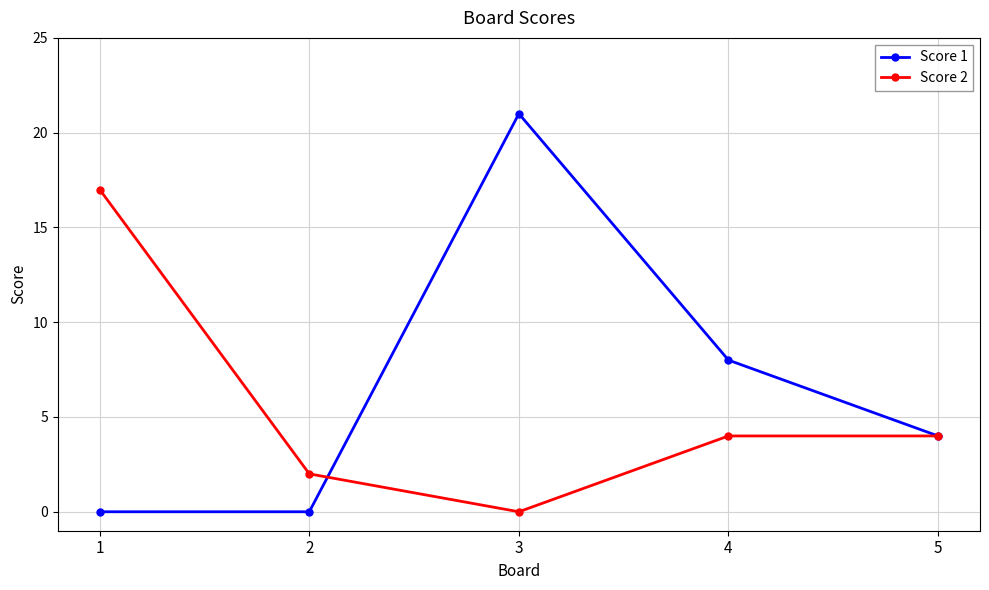

How many series are shown in this chart?

2